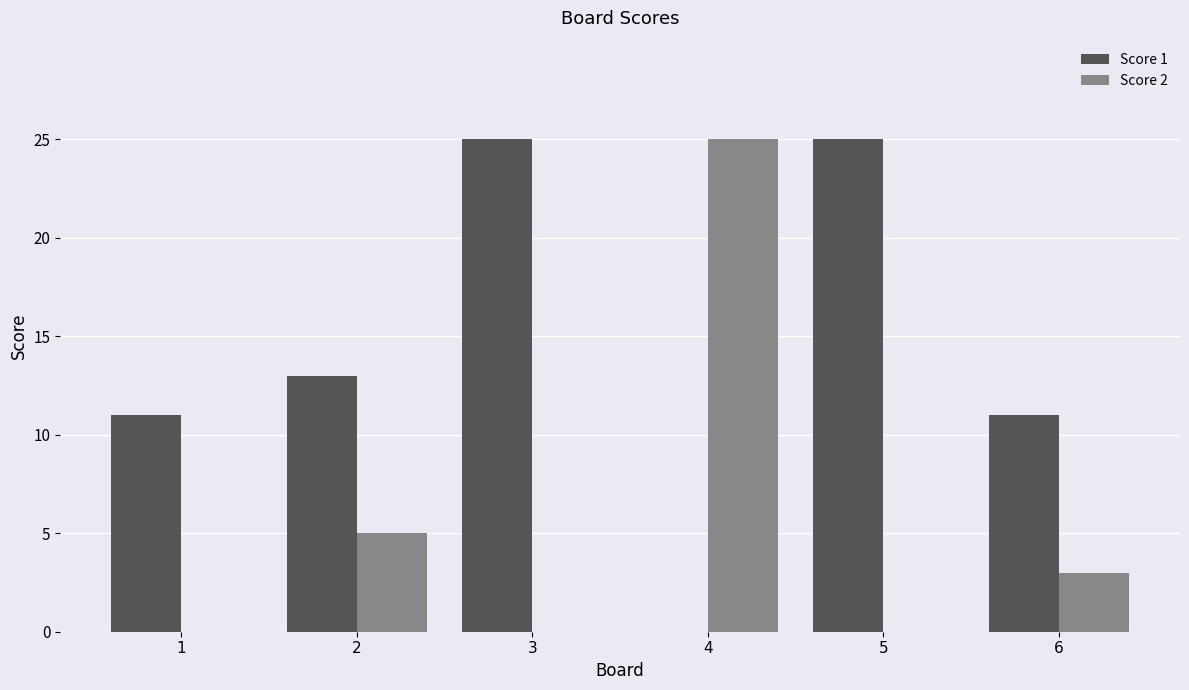

What is the approximate value of Score 2 at 2?

5